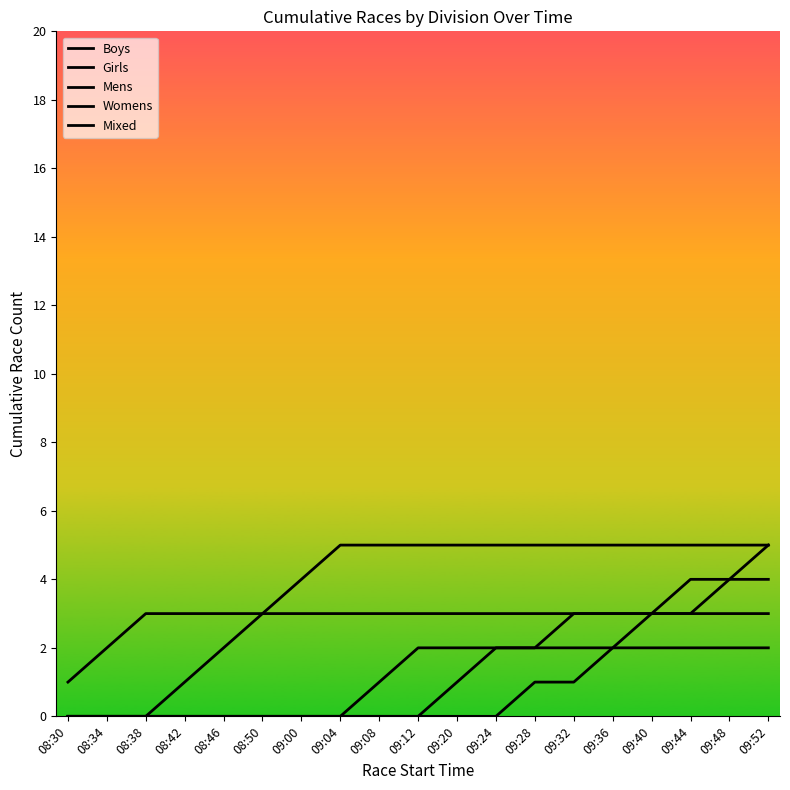

What is the maximum value for Girls?

5